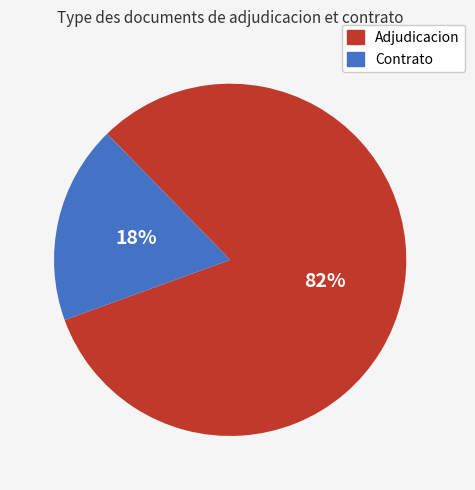

Count the number of slices in the pie.

2